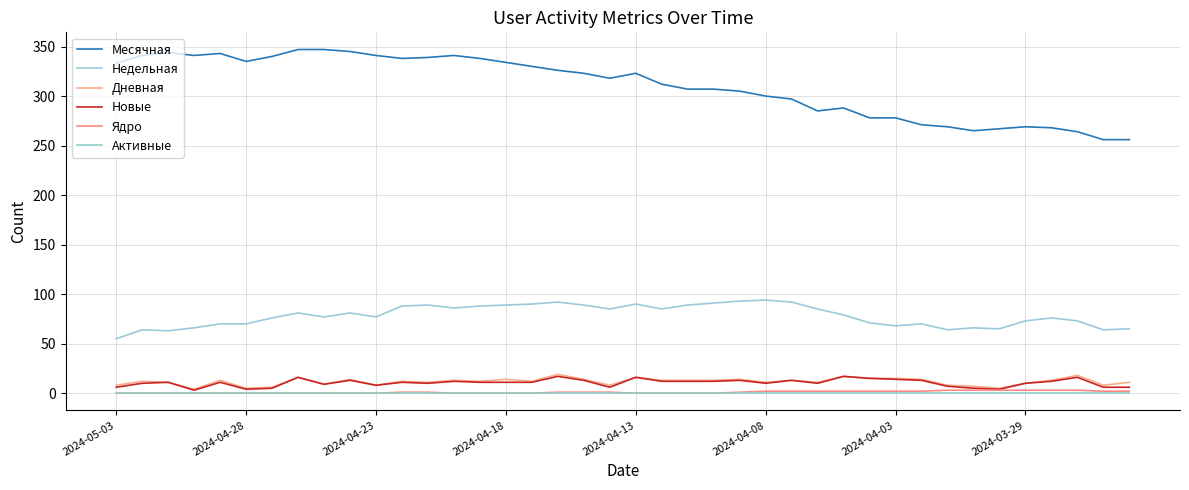

How many lines are shown in the chart?

6